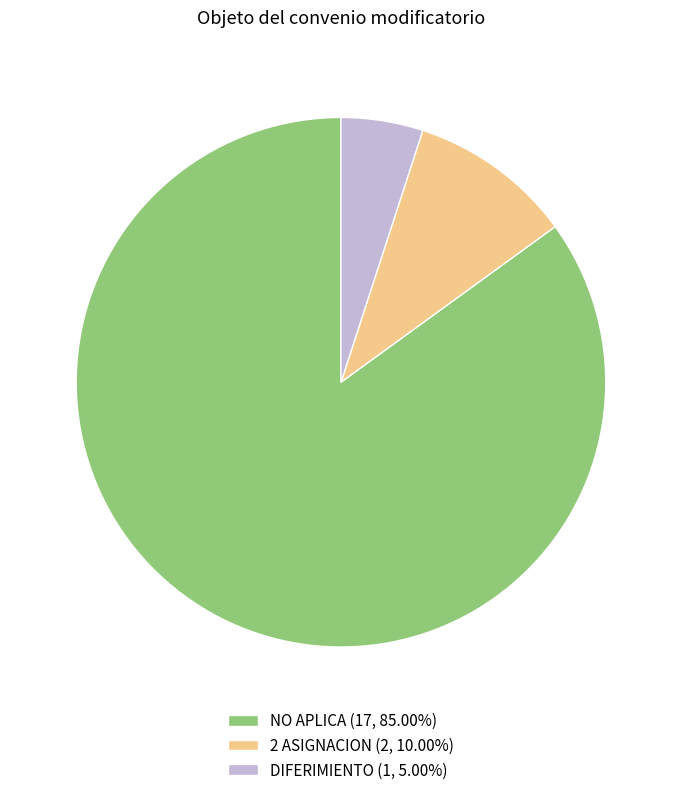

Count the number of slices in the pie.

3